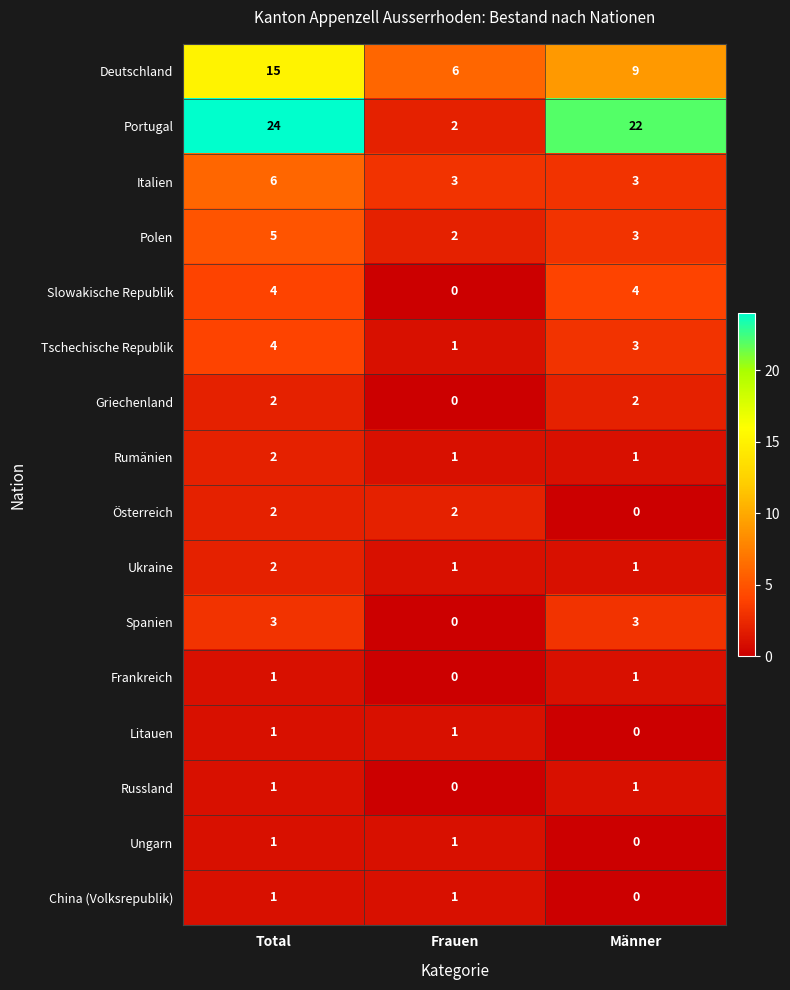

Count the number of categories in the chart.

3